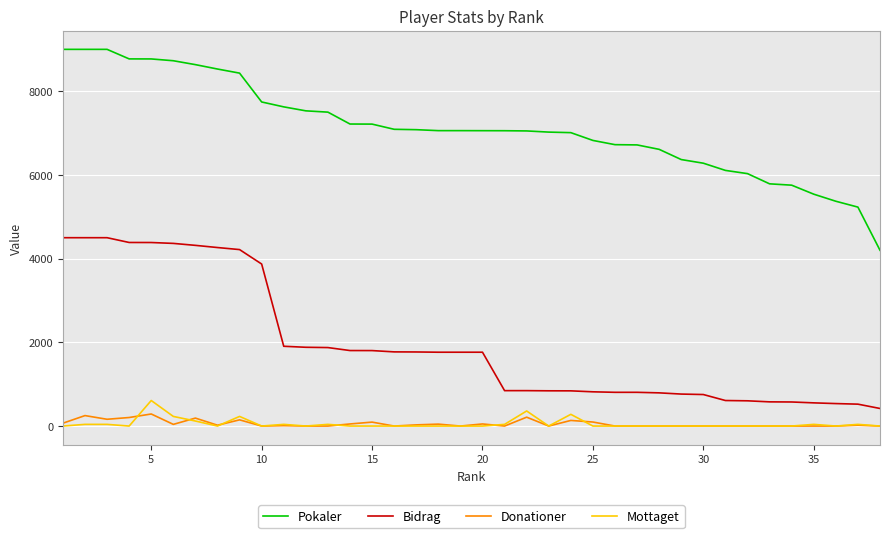

Which series has the widest spread of values?

Pokaler